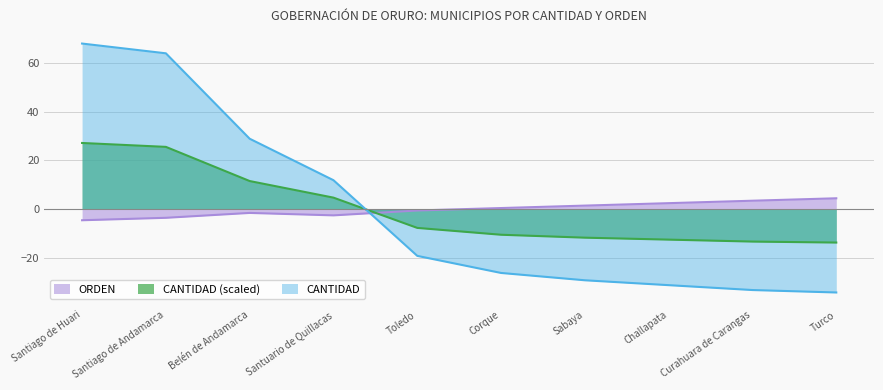

The CANTIDAD series shows -31.0 at Toledo. True or false?

False